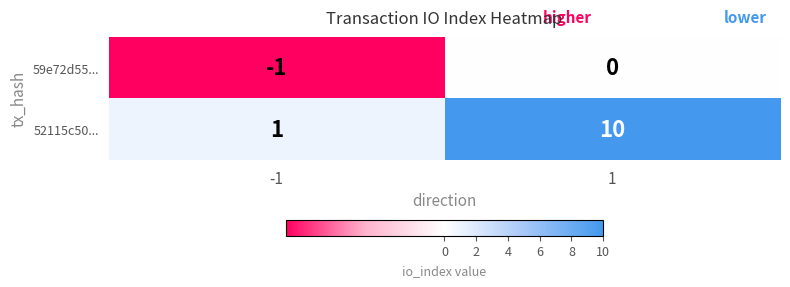

What is the sum of all 52115c50... values?

11